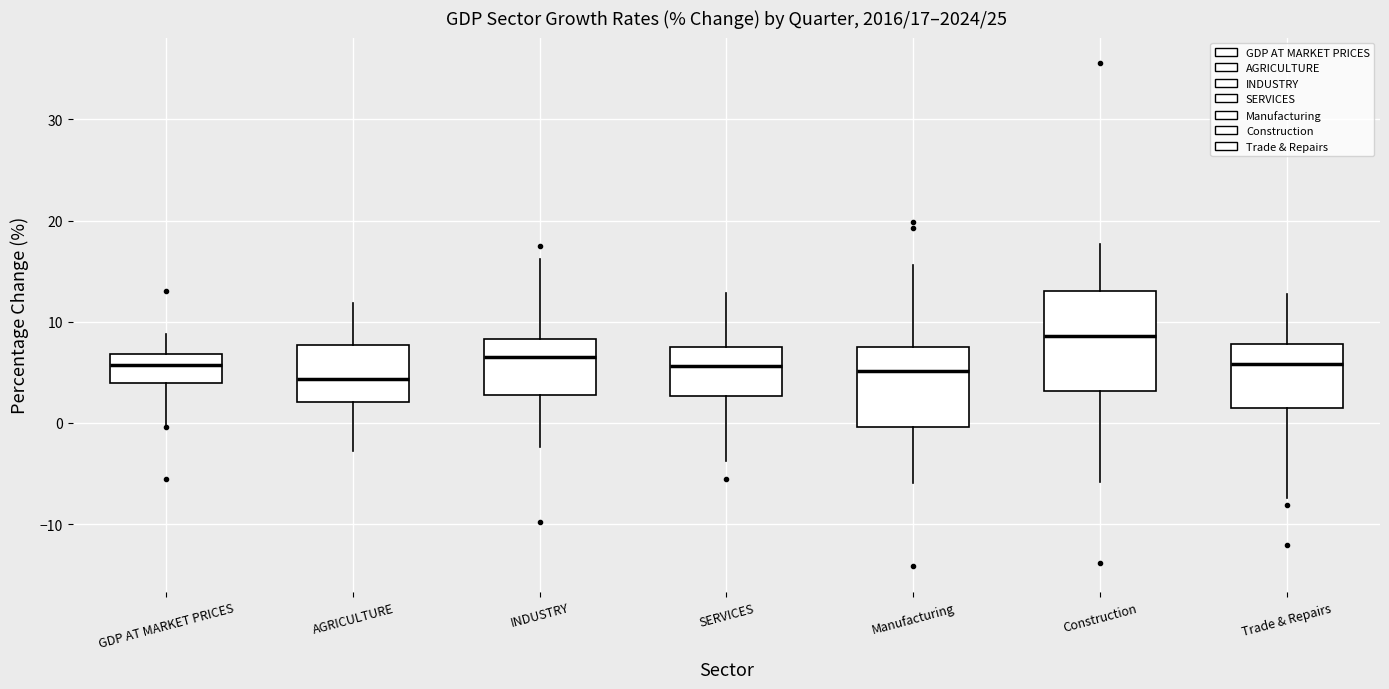

Which box is the tallest, from its lower edge to its upper edge?

Construction